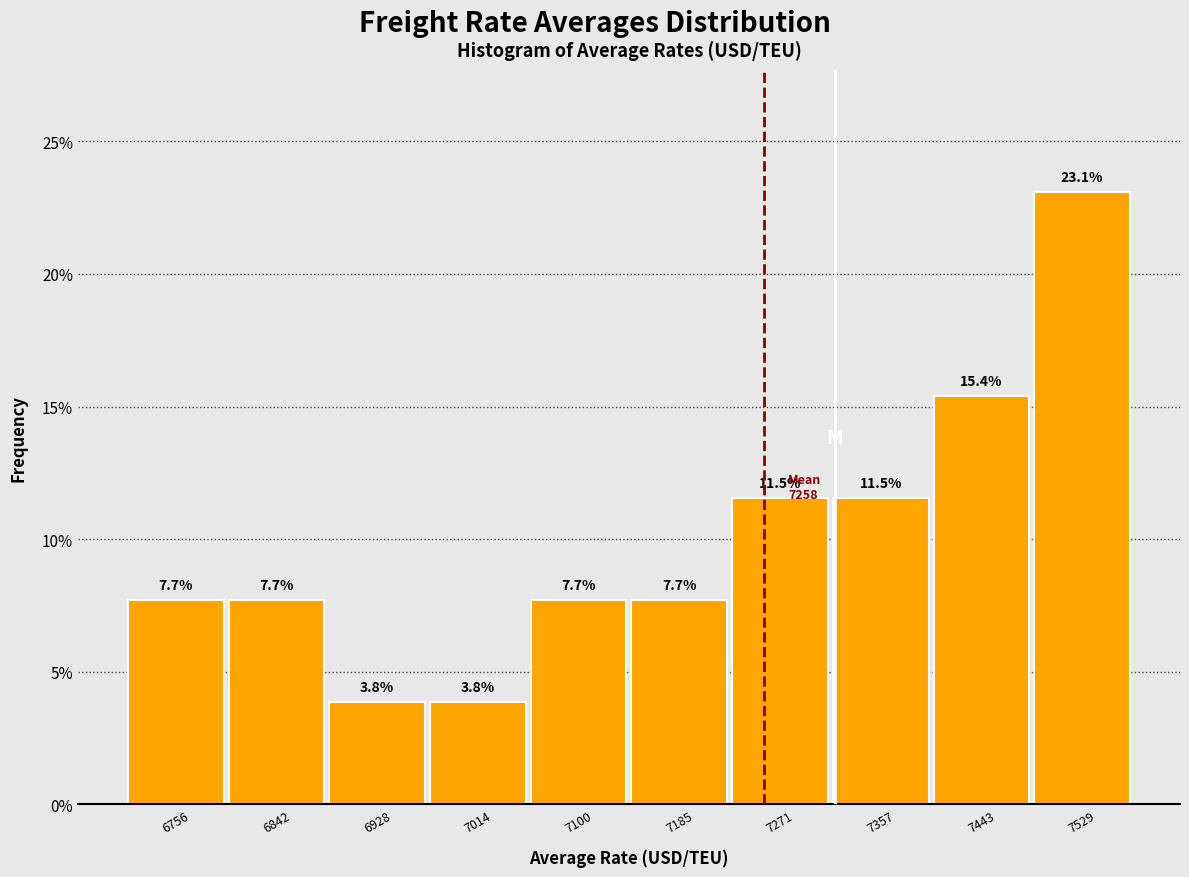

Reading left to right, list every bar in this chart as the range it spans on the x-axis followed by its height. The bar edges are not printed on the chart, so give them approximately, as read against the axis.

6710 to 6800: 7.7
6800 to 6890: 7.7
6890 to 6970: 3.8
6970 to 7060: 3.8
7060 to 7140: 7.7
7140 to 7230: 7.7
7230 to 7310: 11.5
7310 to 7400: 11.5
7400 to 7490: 15.4
7490 to 7570: 23.1